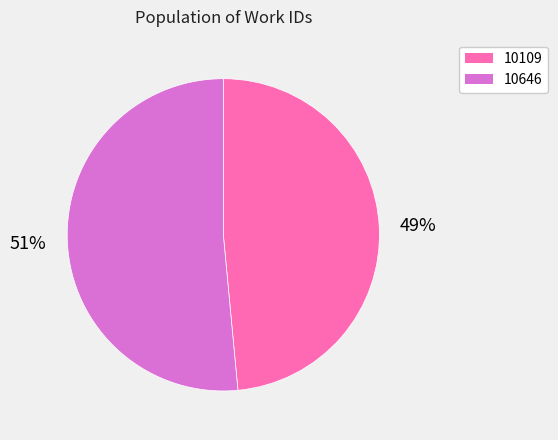

Between 10646 and 10109, which is larger?

10646